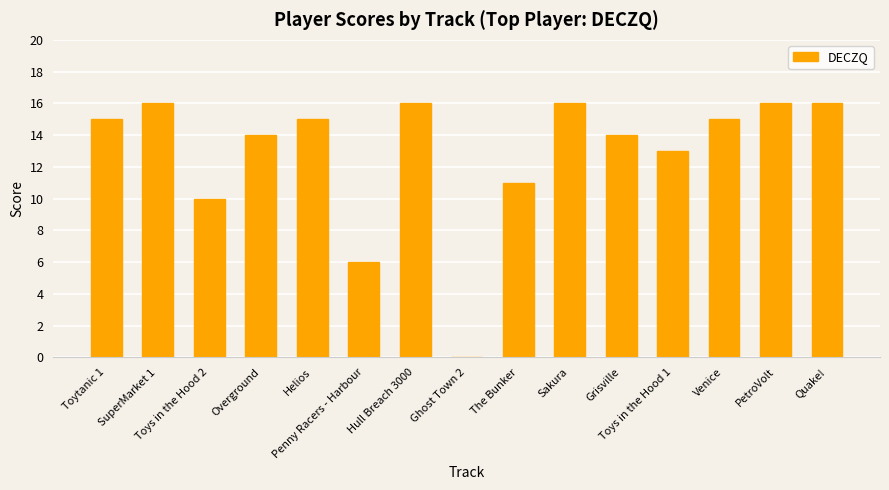

What is the maximum value shown in the chart?

16